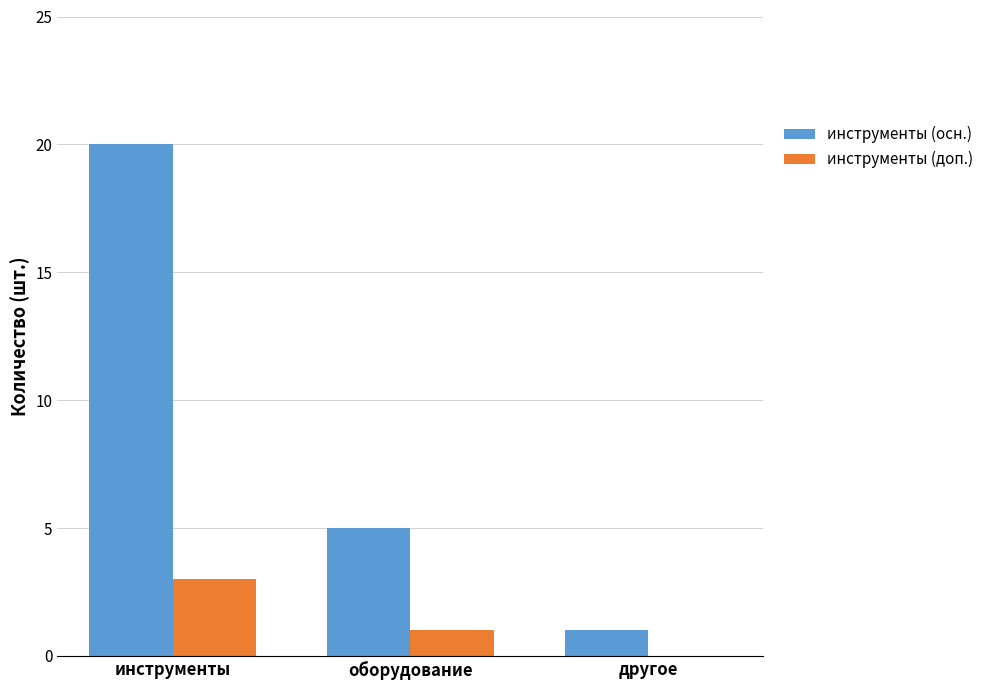

How many positive values does the инструменты (доп.) series have?

2